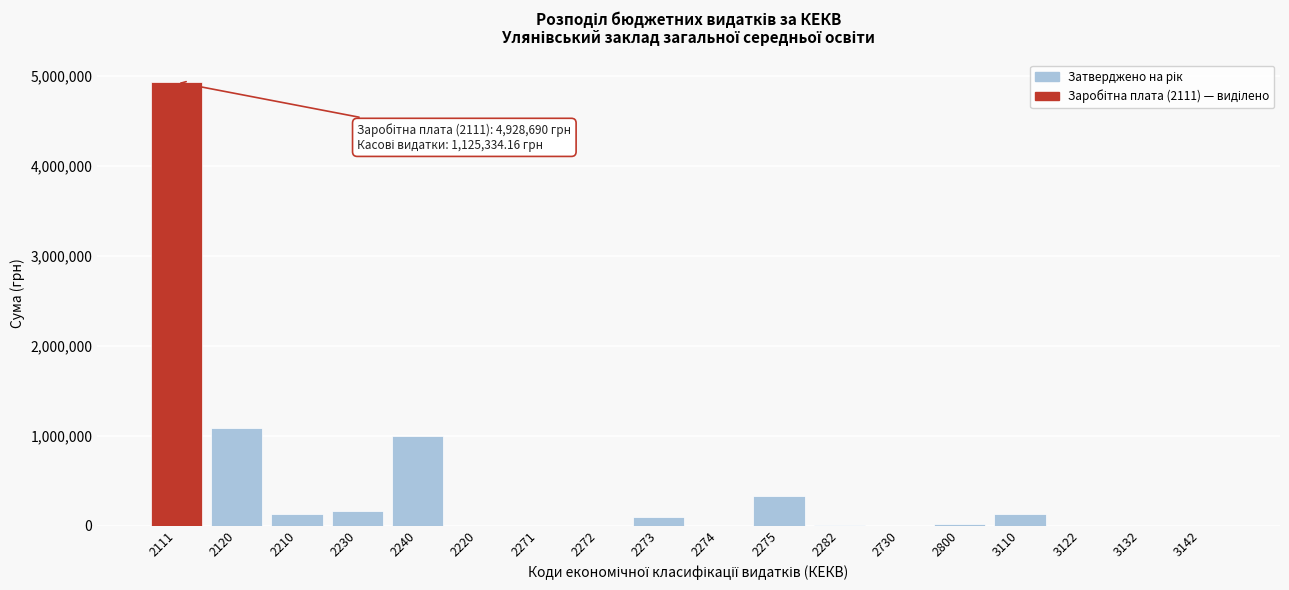

What is the sum of all values?

7867170